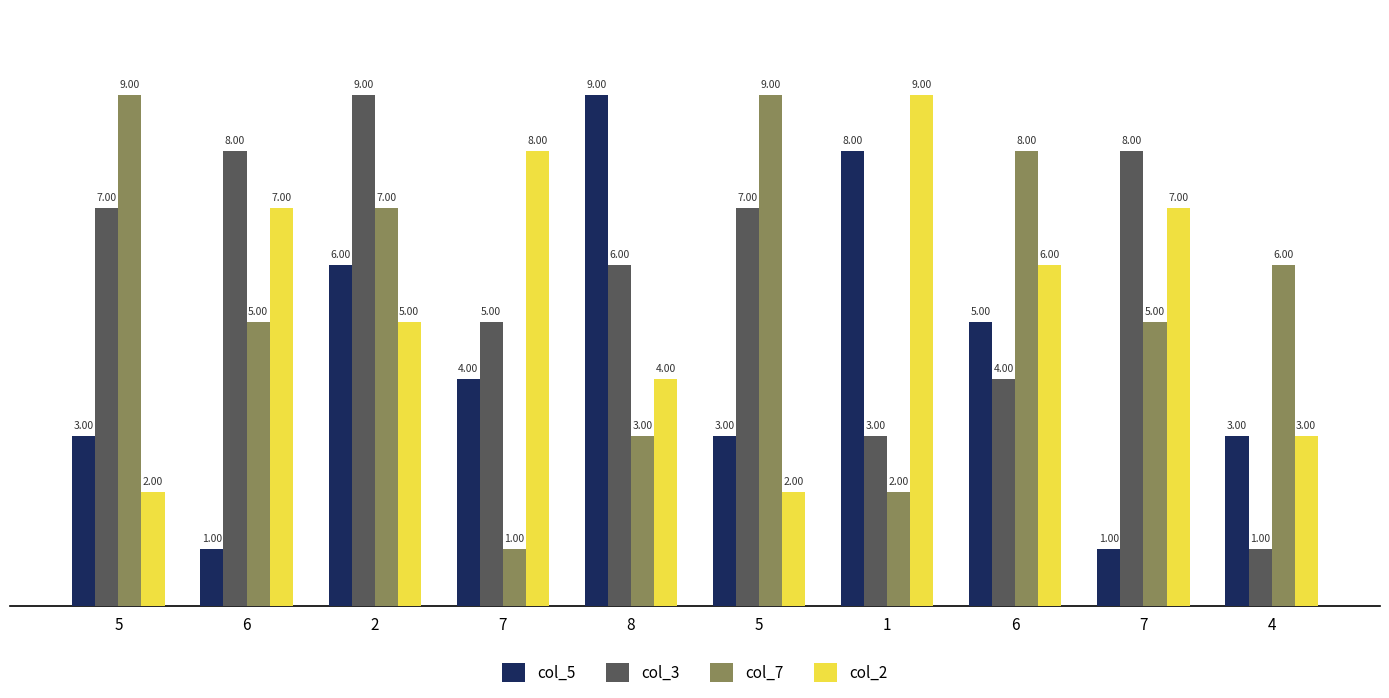

Which series changed the most between 5 and 6?

col_2